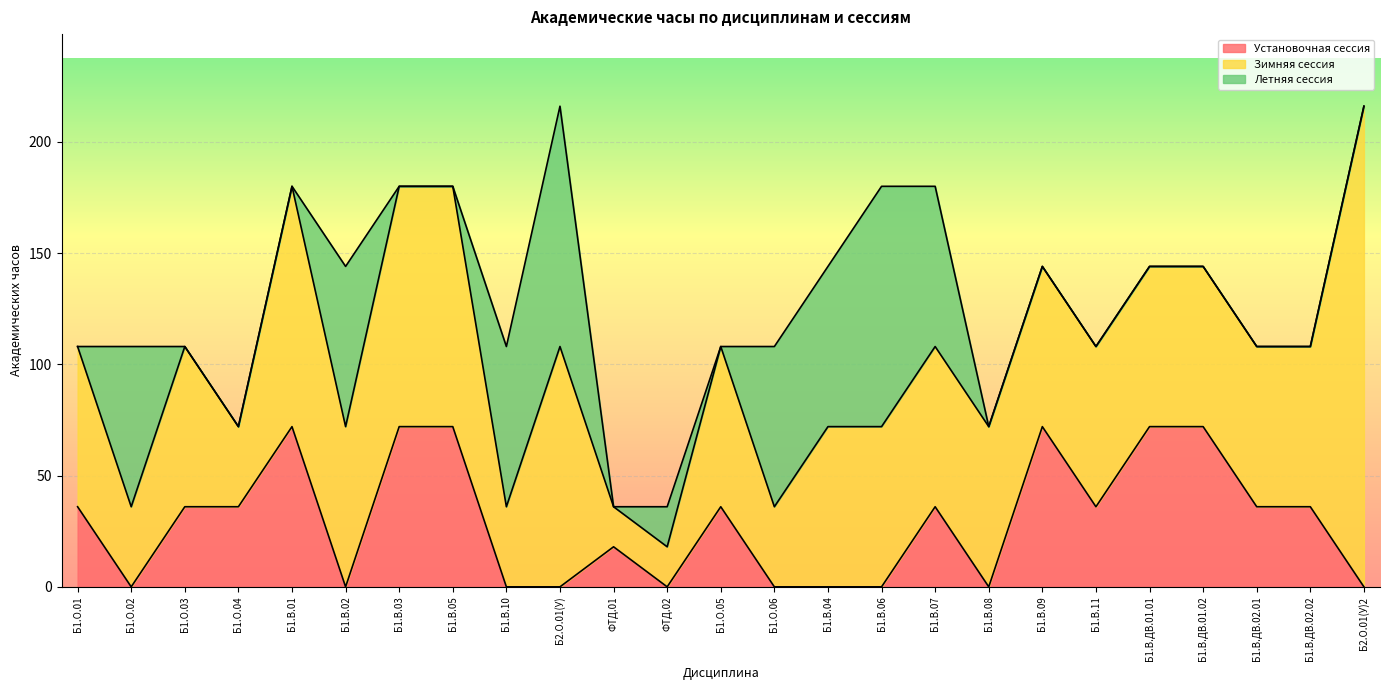

At which label does Зимняя сессия first exceed 72?

Б1.В.01